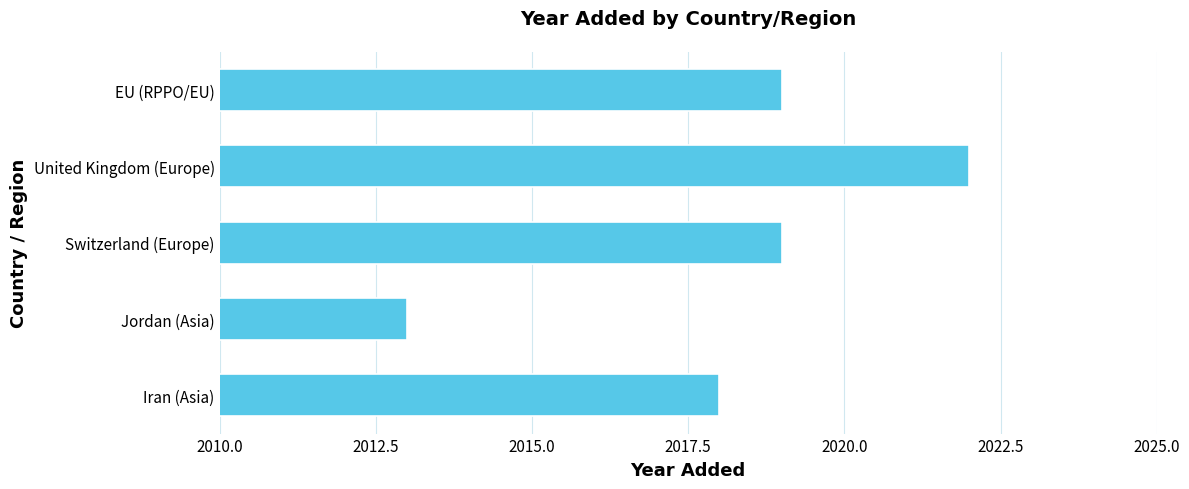

Where is the data nearest to the value 2017?

Iran (Asia)